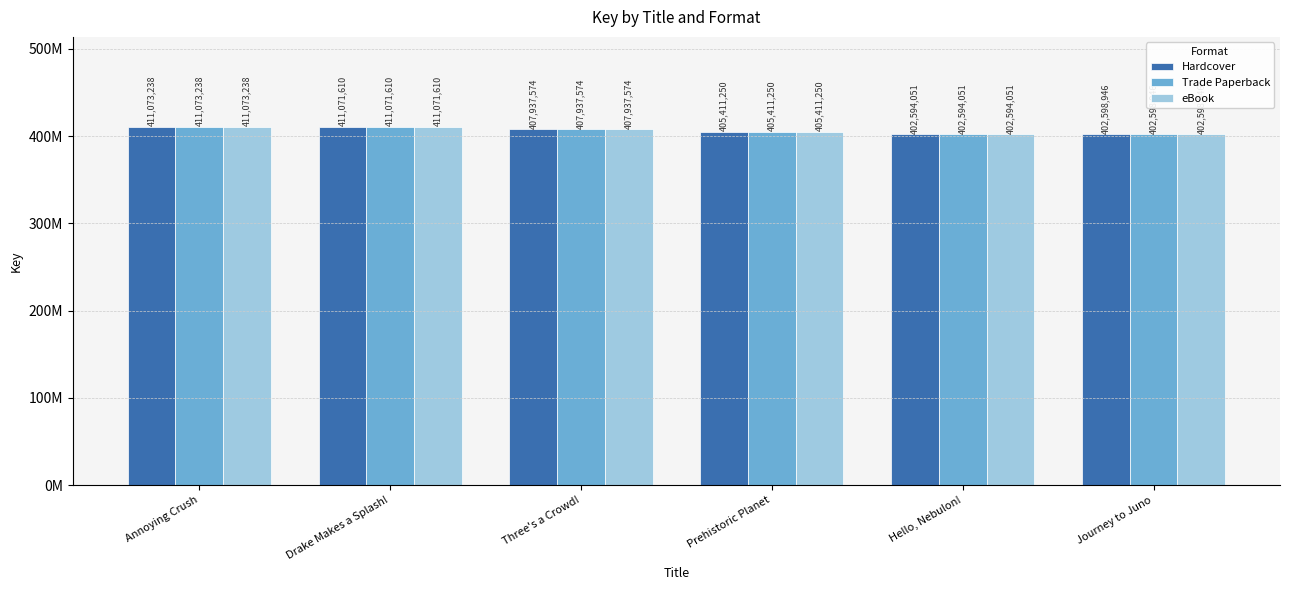

Are the bars horizontal?

No